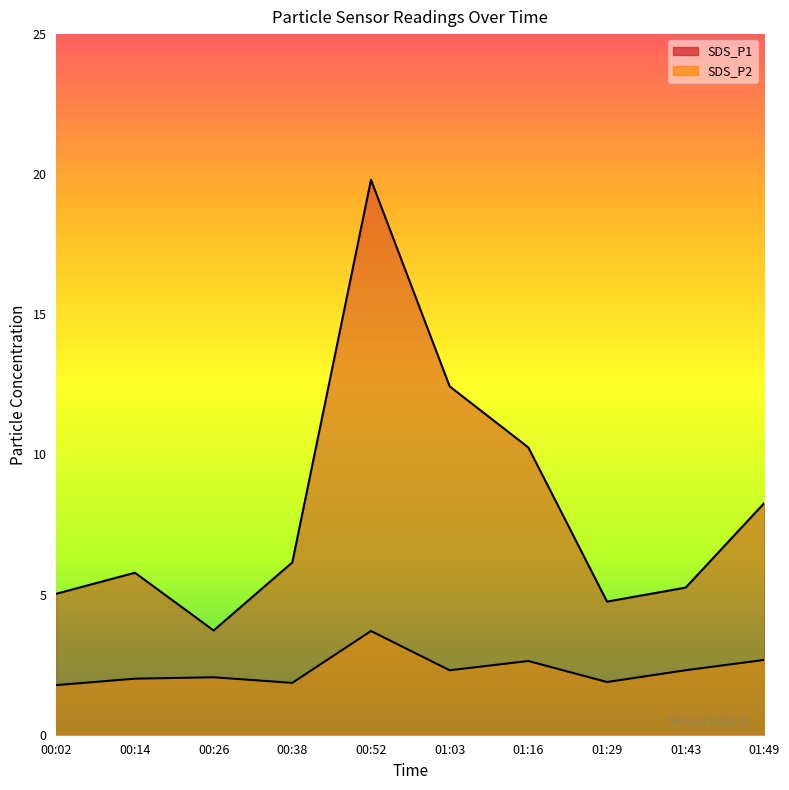

True or false: SDS_P2 has more than 2 interior local peaks.

True